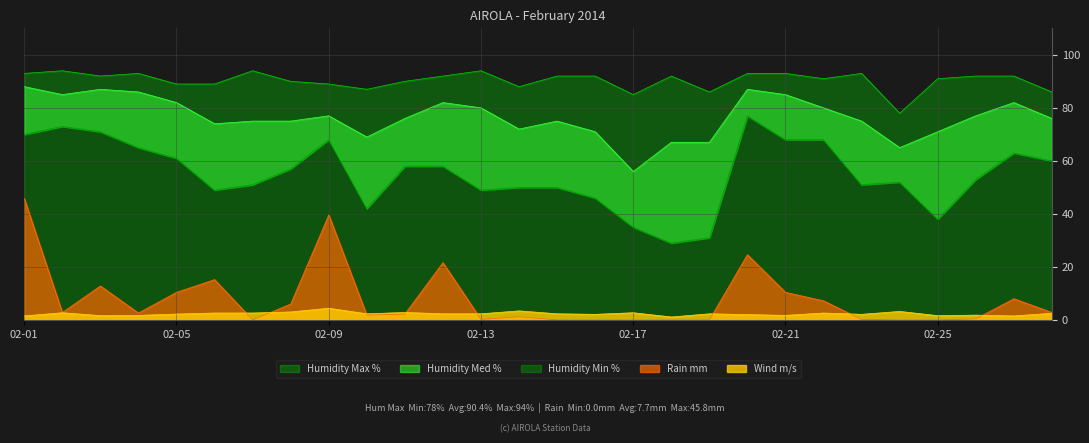

True or false: Rain mm has a value of 10.4 at 02-21.

True